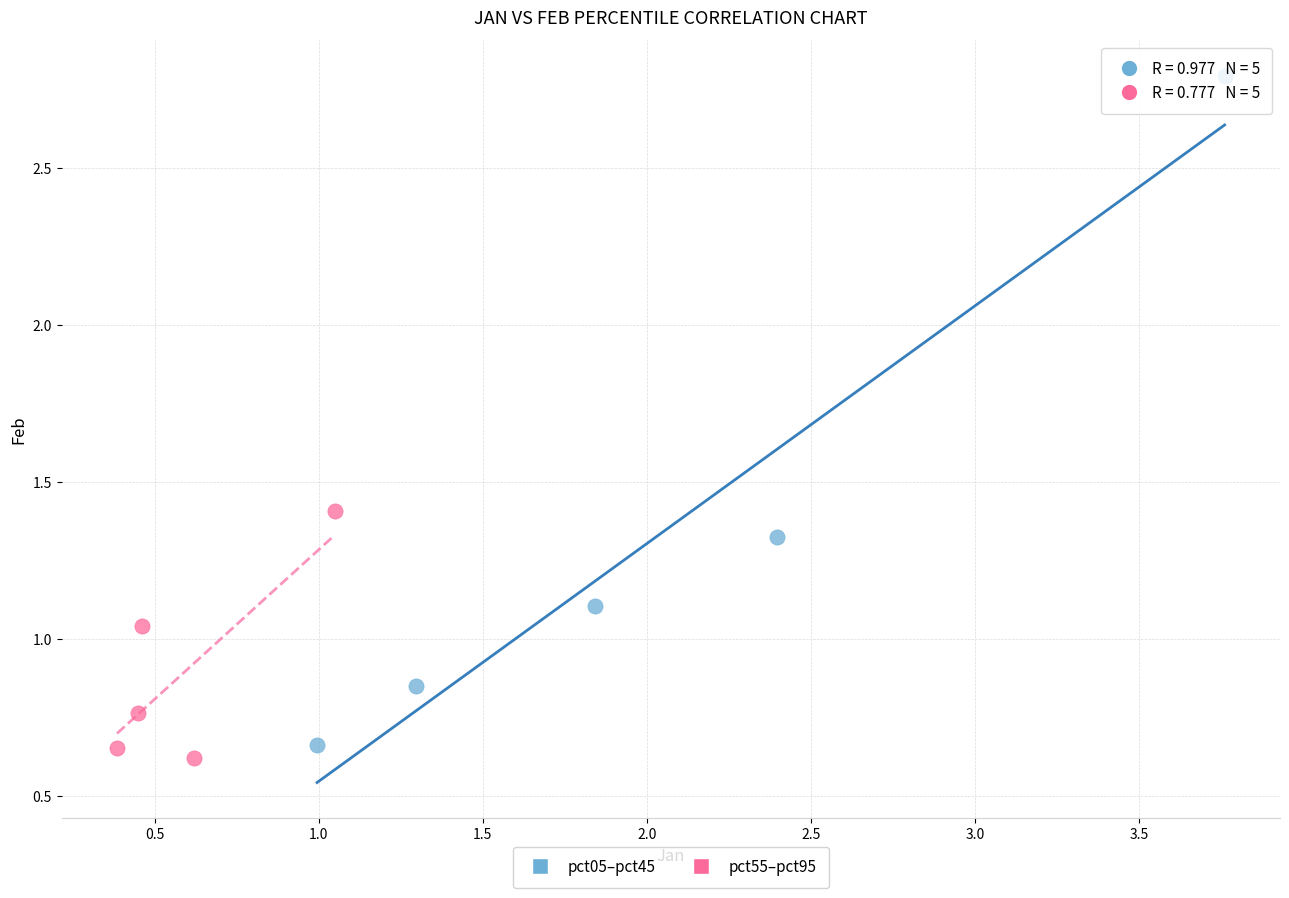

Which series reaches the maximum Y coordinate?

pct05–pct45